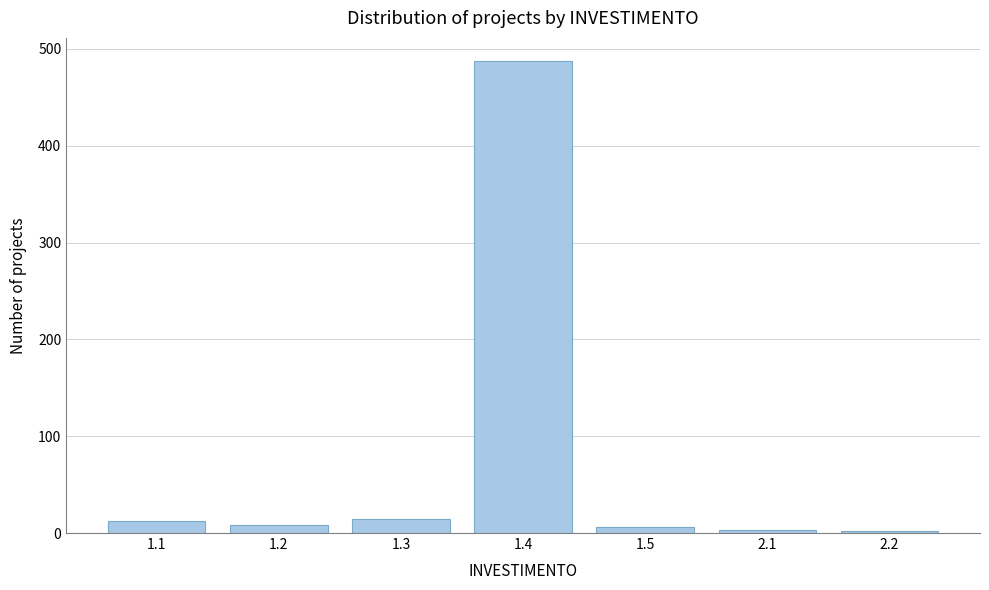

Between 1.3 and 1.4, which is larger?

1.4